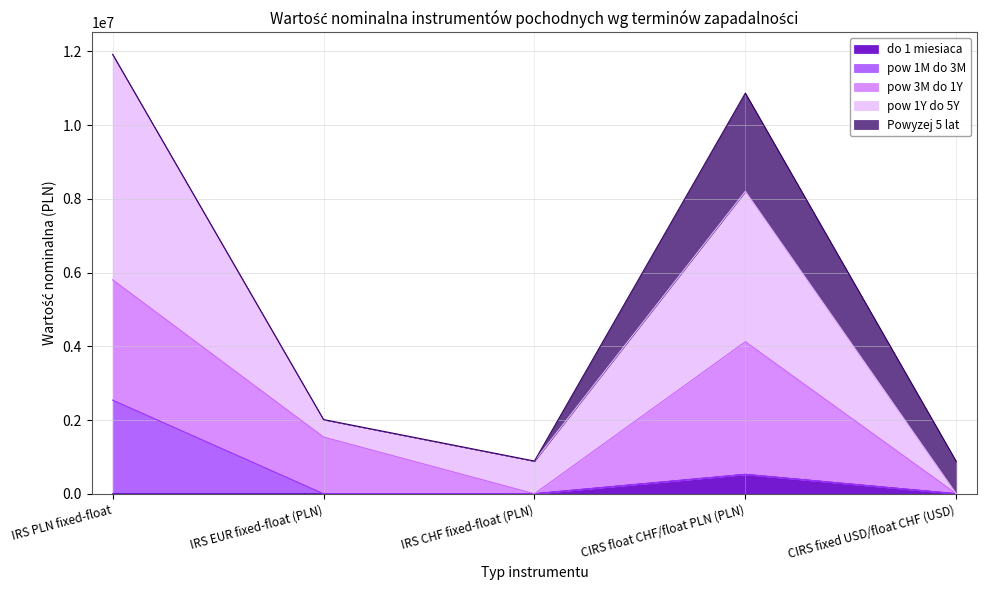

What is the sum of all Powyzej 5 lat values?

3539515